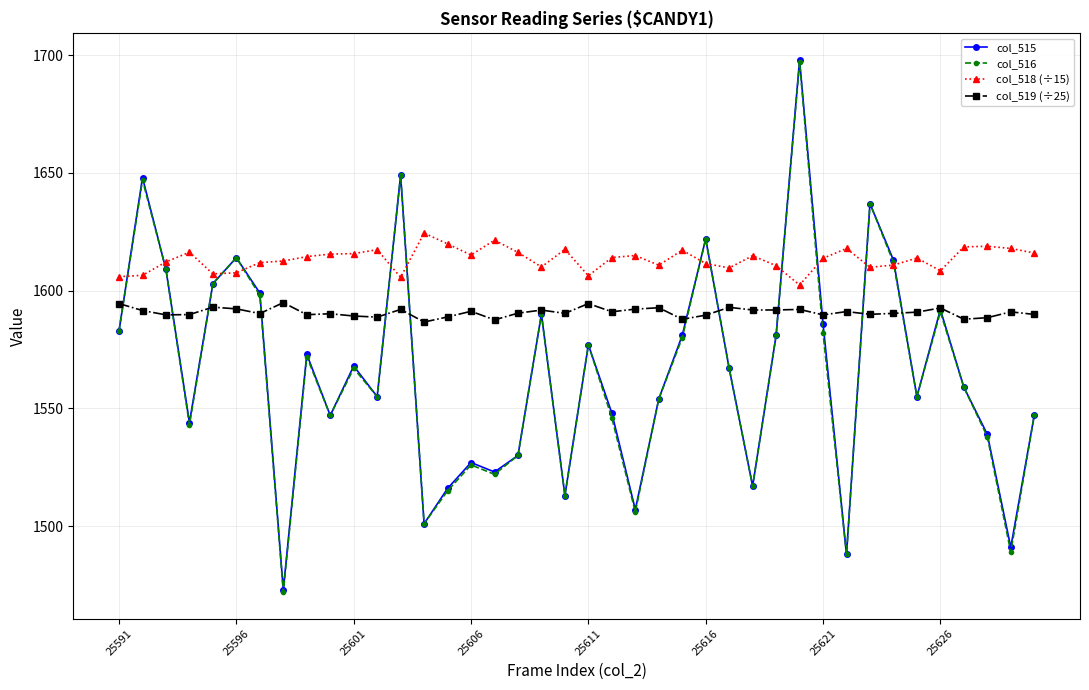

What is the difference between the maximum and minimum values in the col_518 (÷15) series?

22.1